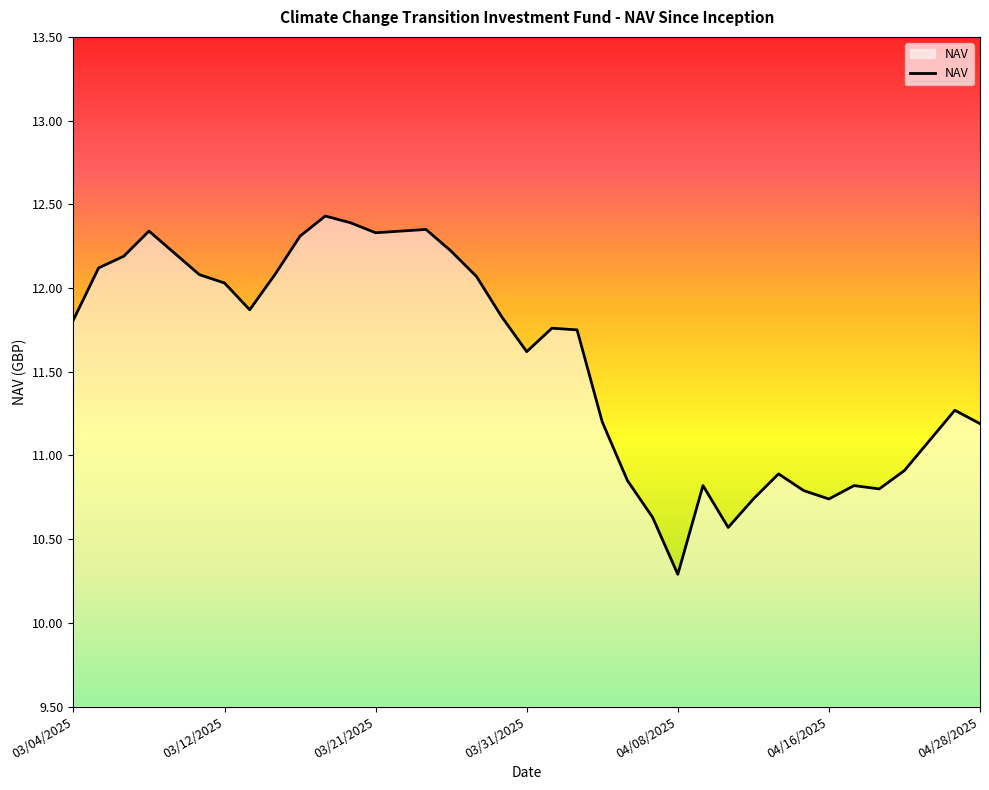

Count the number of categories in the chart.

37